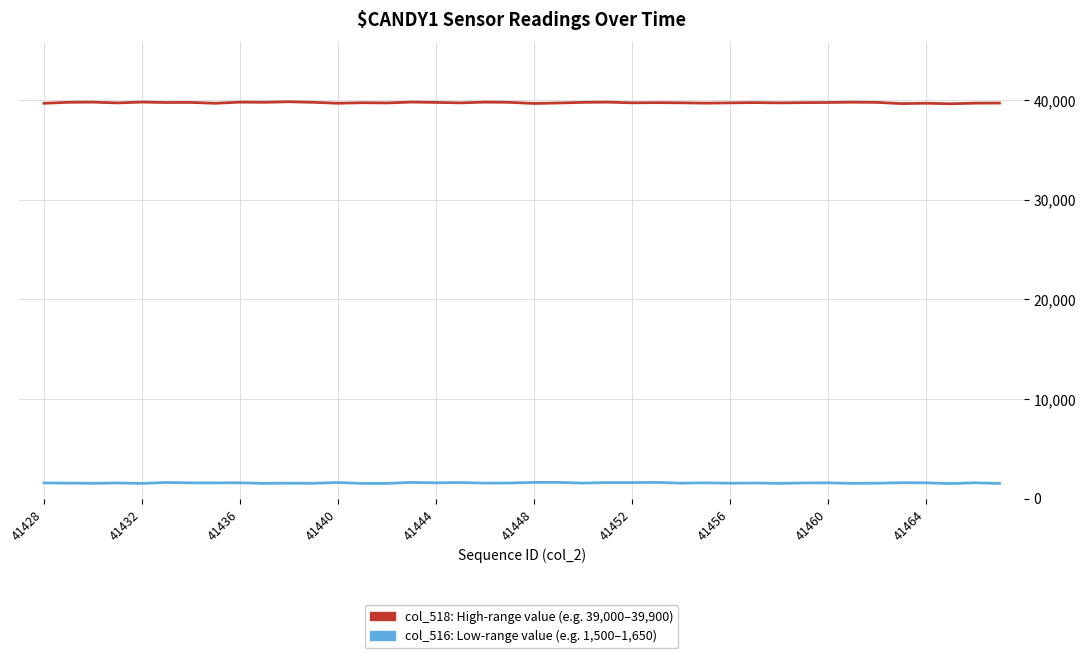

What is the smallest value displayed?

1506